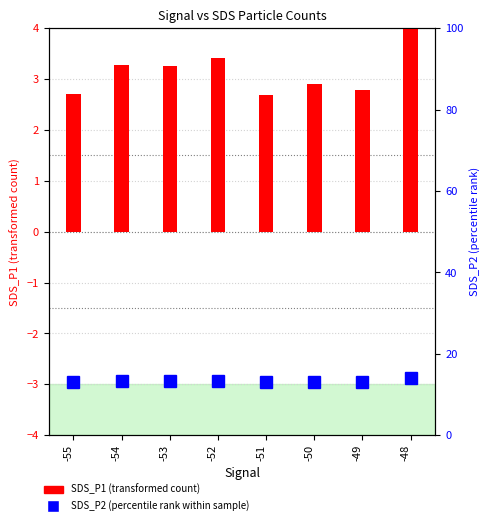

Reading right to left, list all the values displayed in this chart.

-48=4.4	-49=2.8	-50=2.9	-51=2.7	-52=3.4	-53=3.3	-54=3.3	-55=2.7